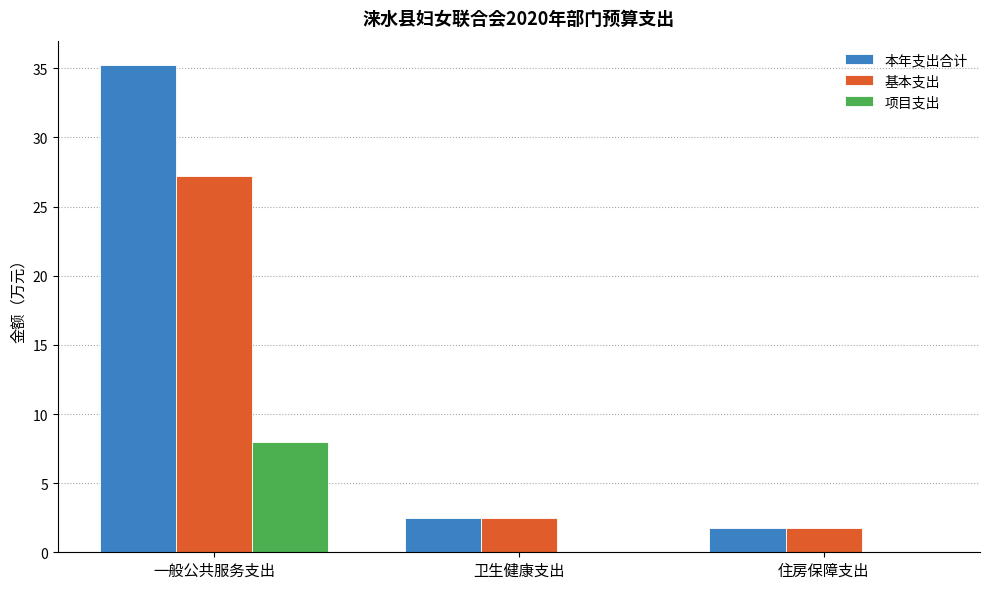

The value of 基本支出 at 一般公共服务支出 is 27.2. True or false?

True